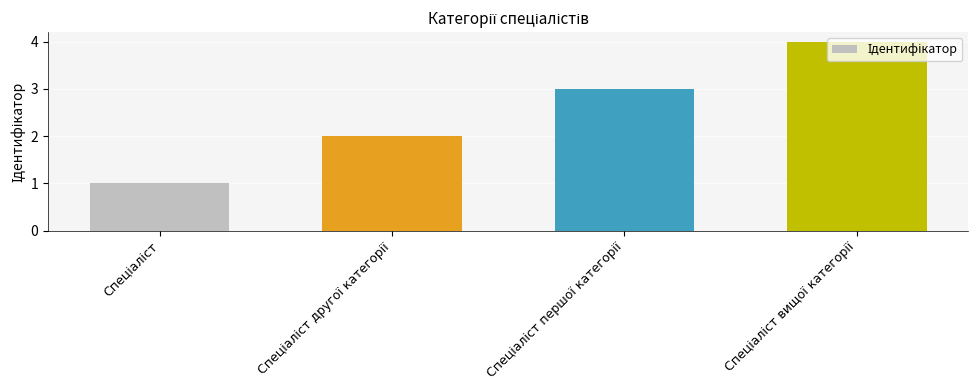

What is the difference between the maximum and minimum values?

3